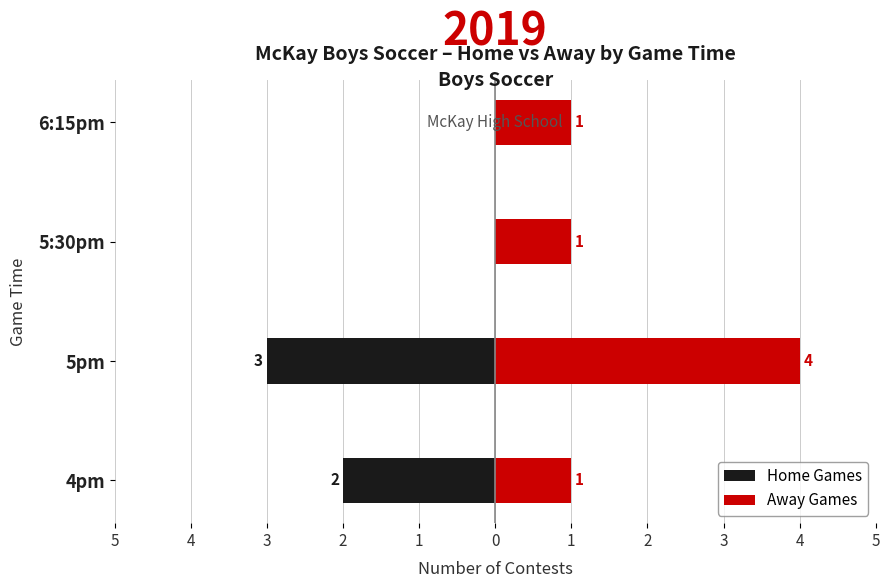

What are all the series names shown in the legend?

Home Games, Away Games